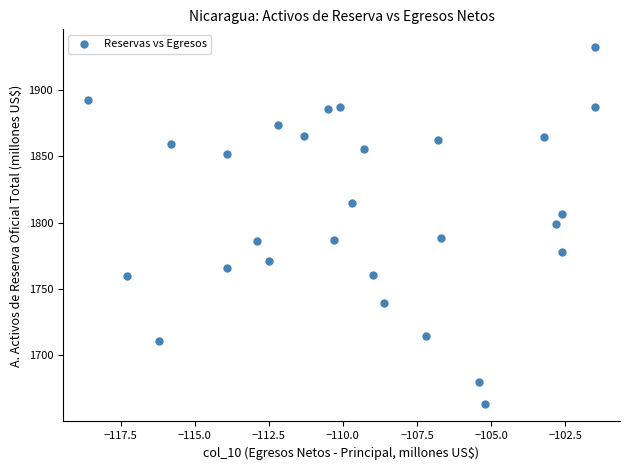

What is the range of Y values (max minus min)?

268.5